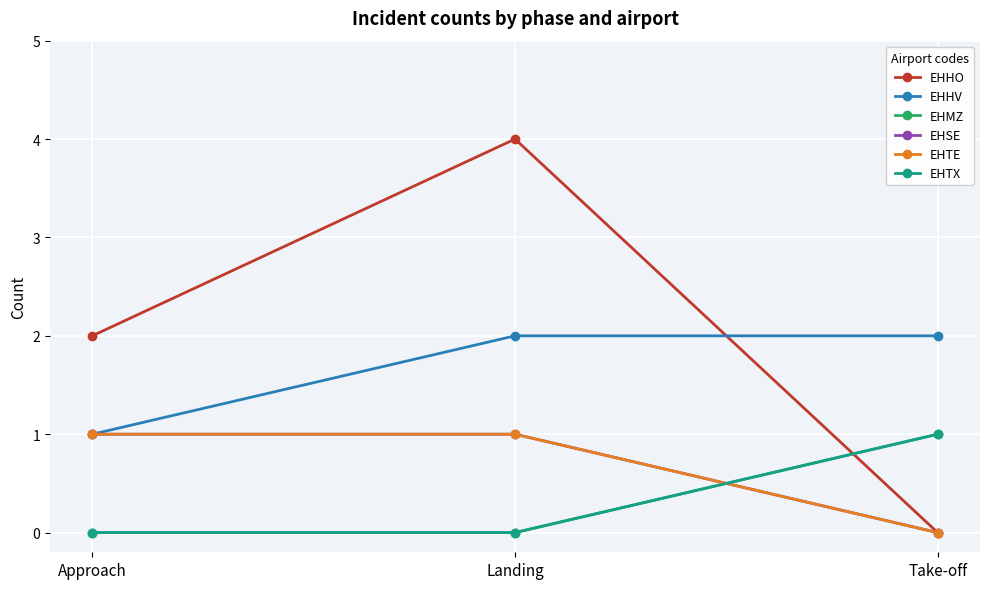

Which label corresponds to the smallest value in the chart?

Take-off